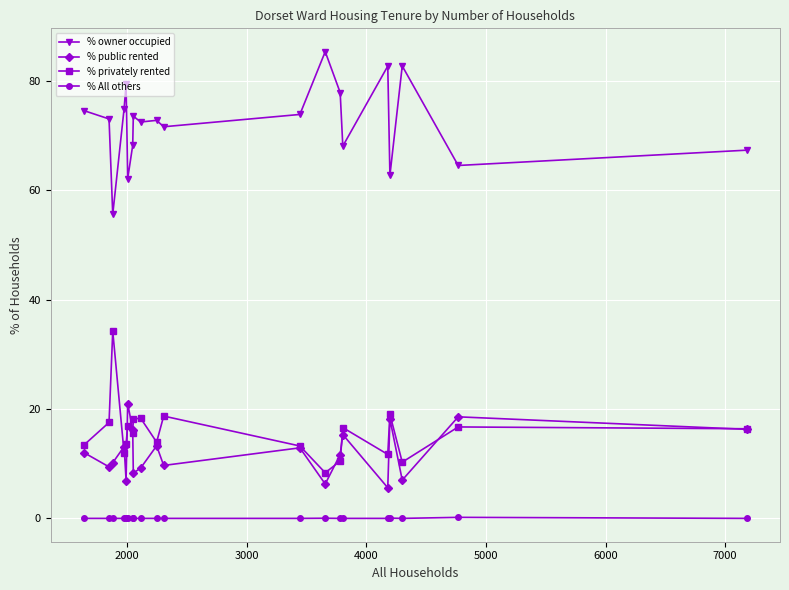

Which series has the largest range (max minus min)?

% owner occupied